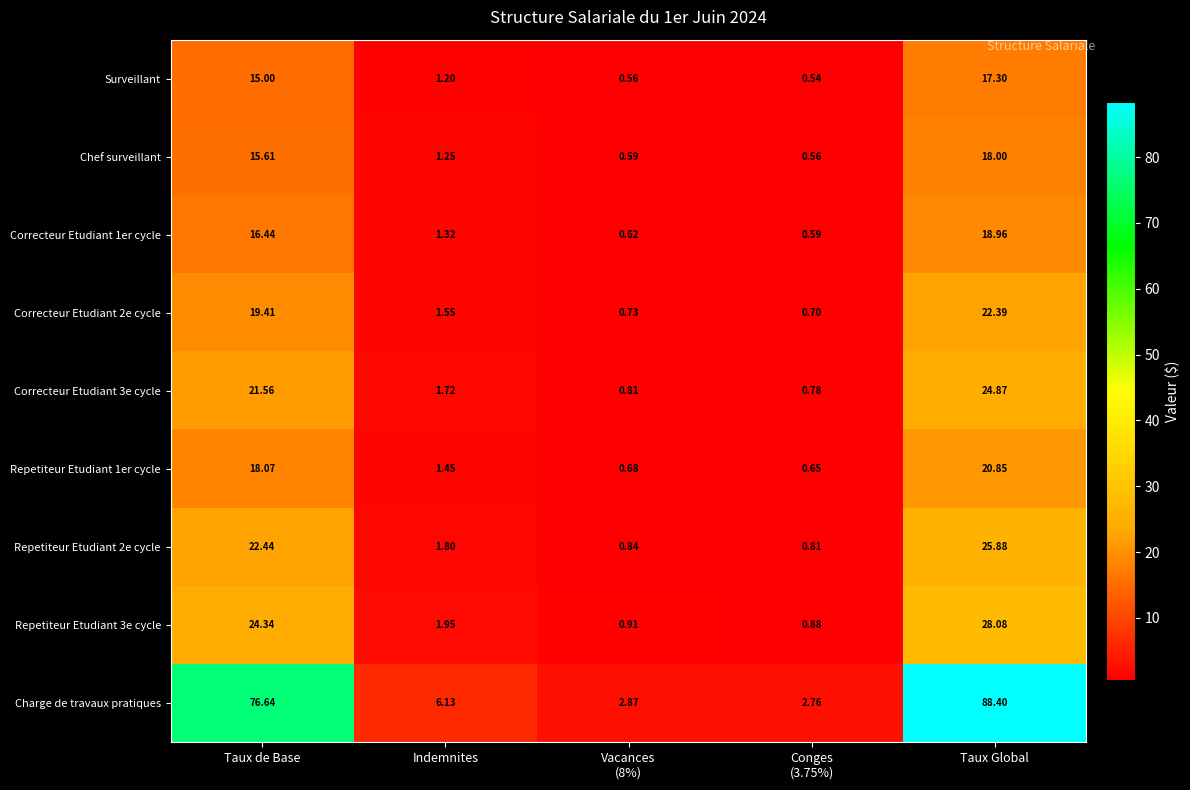

At which label does Charge de travaux pratiques first exceed 6?

Taux de Base